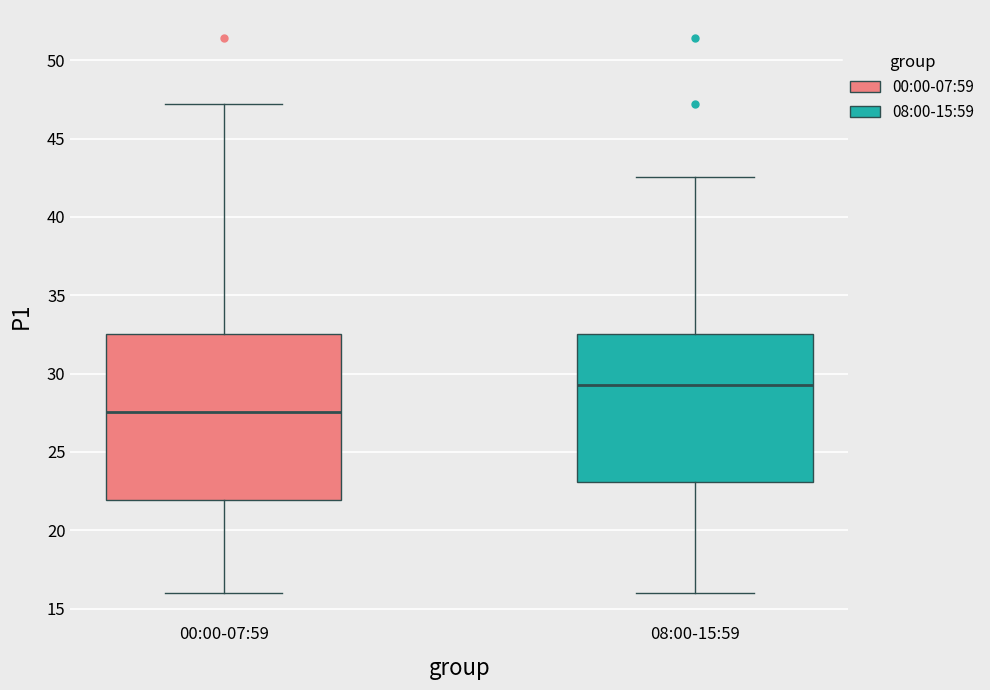

Reading left to right, read every box against the y-axis: the position of its median line, the range the box covers, and the ends of its whiskers. The values are not printed on the chart, so give them approximately, as read against the axis.

00:00-07:59: median 27.5, box 22.0 to 32.5, whiskers 16.0 to 47.0
08:00-15:59: median 29.5, box 23.0 to 32.5, whiskers 16.0 to 42.5